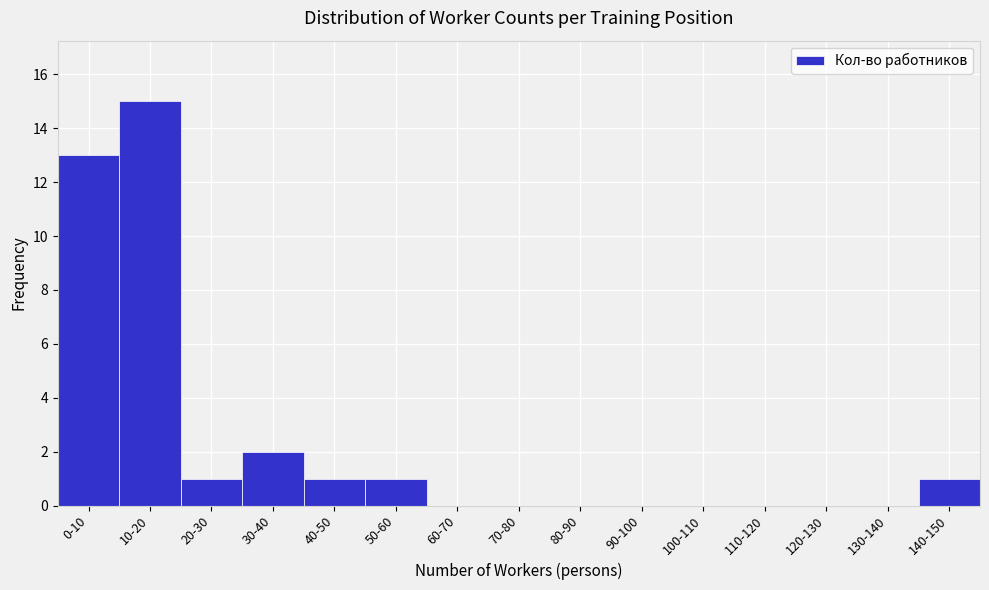

Reading left to right, list all the values displayed in this chart.

0-10=13	10-20=15	20-30=1	30-40=2	40-50=1	50-60=1	60-70=0	70-80=0	80-90=0	90-100=0	100-110=0	110-120=0	120-130=0	130-140=0	140-150=1